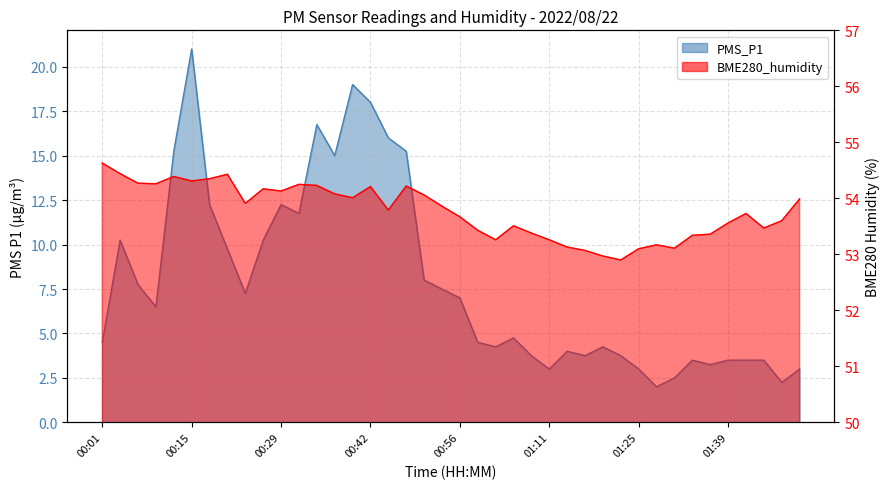

What is the value of the PMS_P1 point at the 21st from the left?

7.0